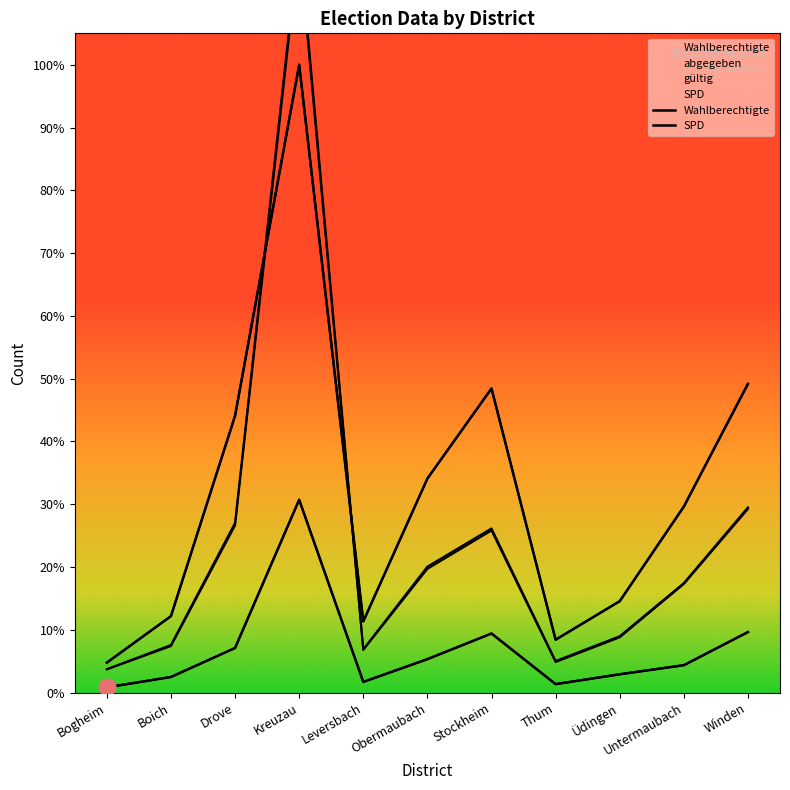

True or false: gültig has more than 0 interior local peaks.

True